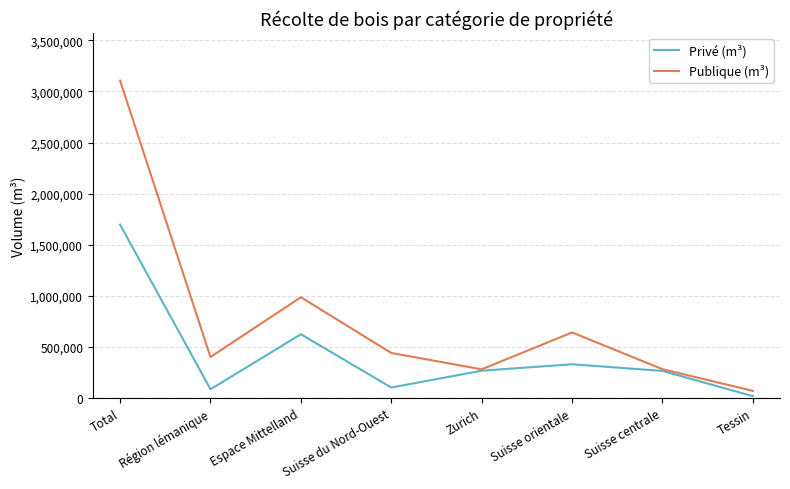

List the series in order of their overall mean, lowest first.

Privé (m³), Publique (m³)